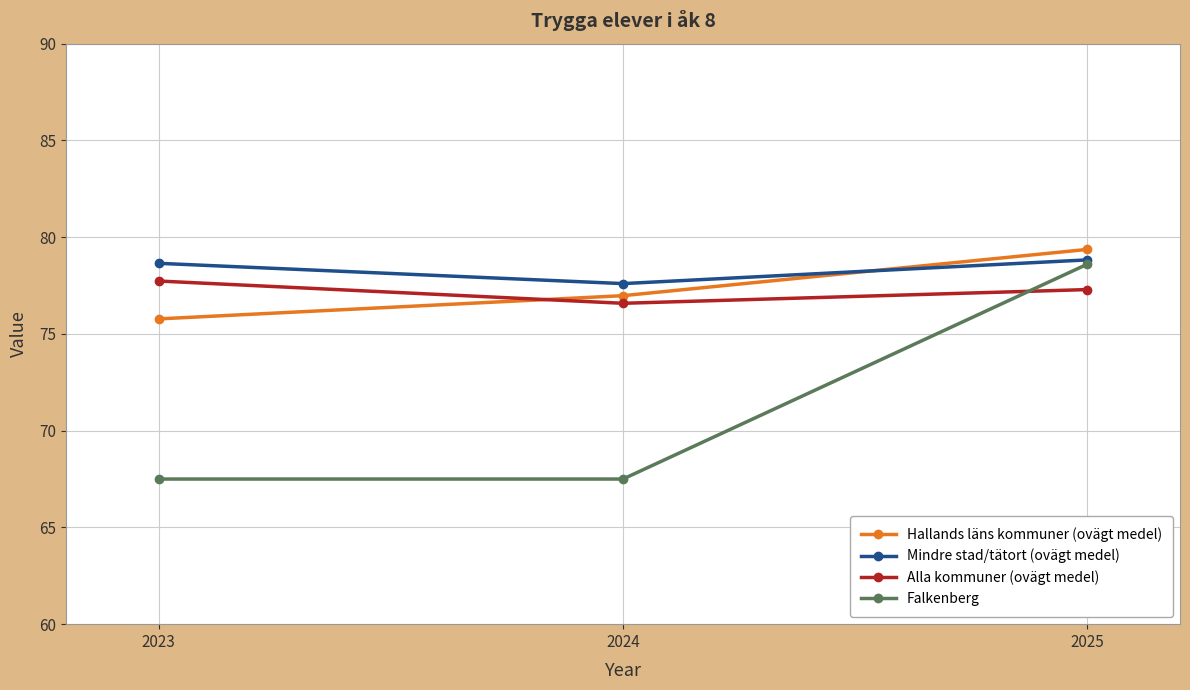

Reading left to right, extract all data points from this chart.

Hallands läns kommuner (ovägt medel): 2023=75.8	2024=77.0	2025=79.4
Mindre stad/tätort (ovägt medel): 2023=78.6	2024=77.6	2025=78.8
Alla kommuner (ovägt medel): 2023=77.7	2024=76.6	2025=77.3
Falkenberg: 2023=67.5	2024=67.5	2025=78.6